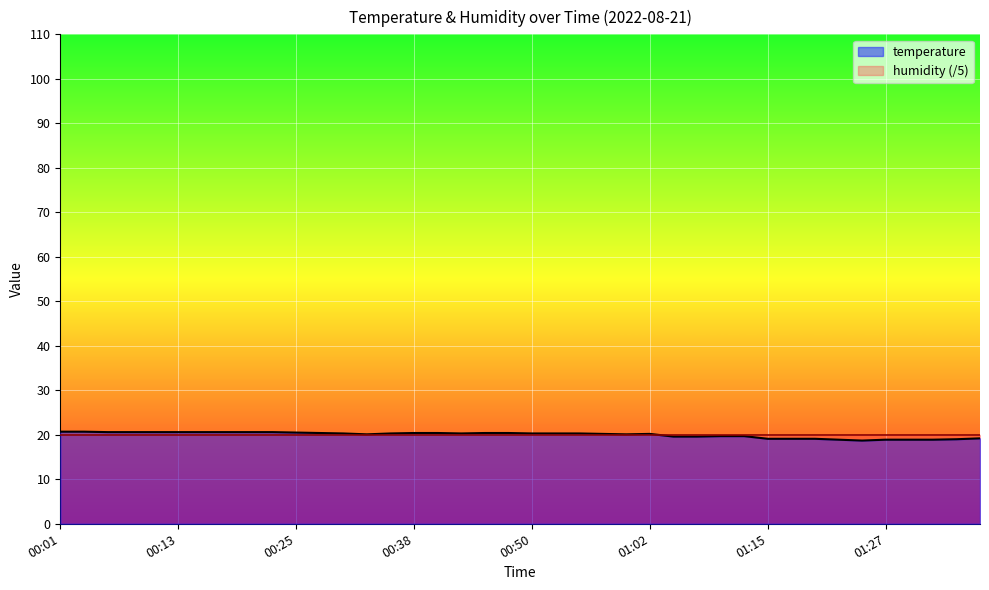

List the labels in order of value, largest first.

00:01, 00:03, 00:06, 00:08, 00:11, 00:13, 00:16, 00:18, 00:20, 00:23, 00:25, 00:28, 00:38, 00:40, 00:45, 00:47, 00:30, 00:35, 00:43, 00:50, 00:52, 00:55, 00:57, 01:02, 00:33, 01:00, 01:10, 01:12, 01:05, 01:07, 01:37, 01:15, 01:17, 01:20, 01:34, 01:22, 01:27, 01:29, 01:32, 01:24